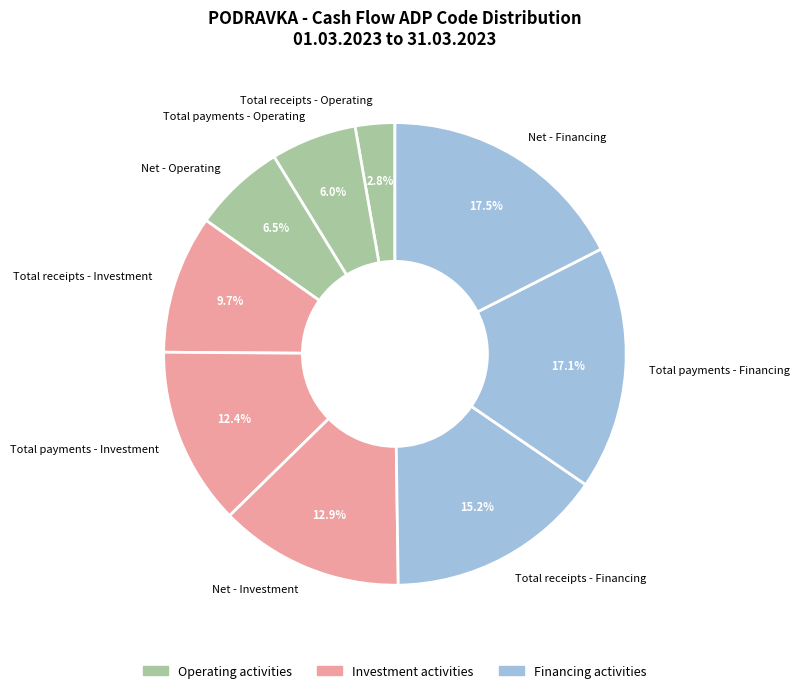

Approximately how many times larger is the value at Net - Operating compared to Total receipts - Investment?

0.7